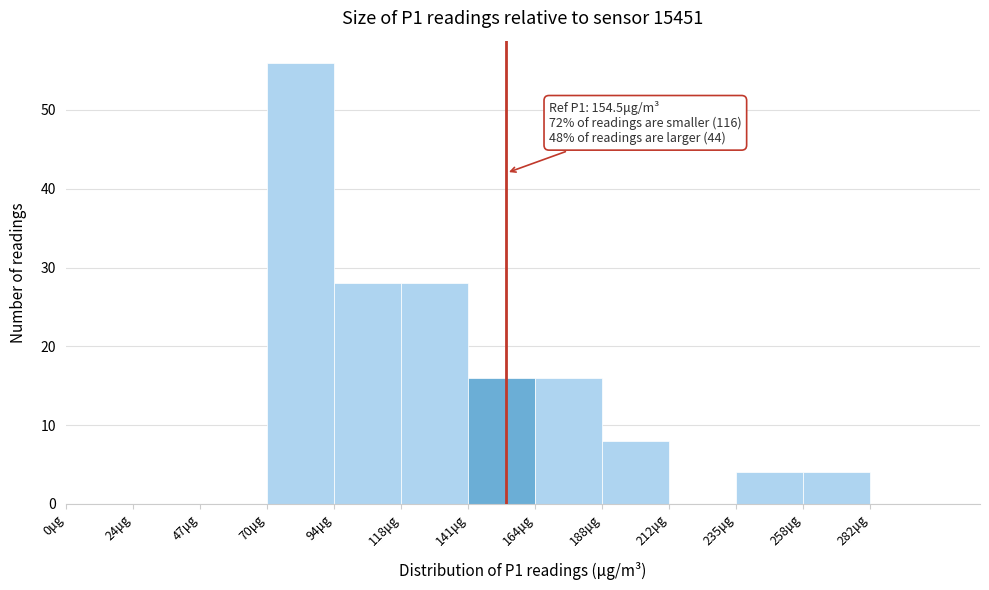

Which range on the x-axis has the tallest bar?

70.5 to 94.0